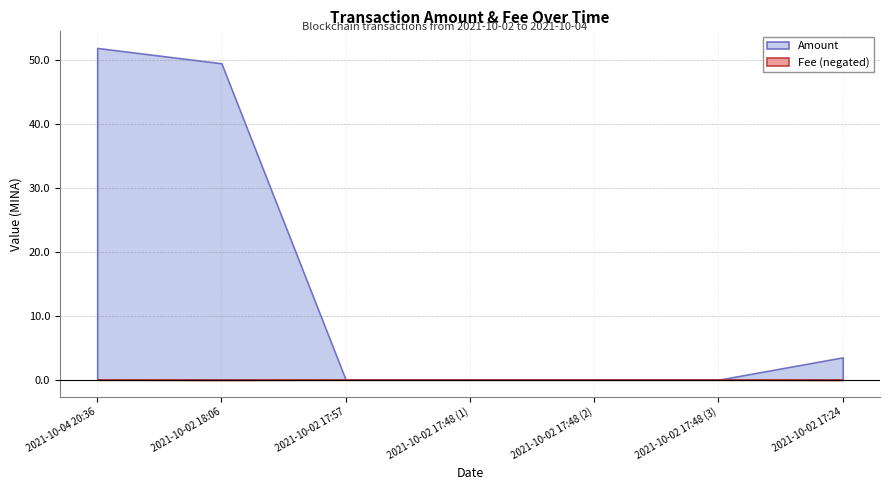

Does the chart display data point markers on the line(s)?

No